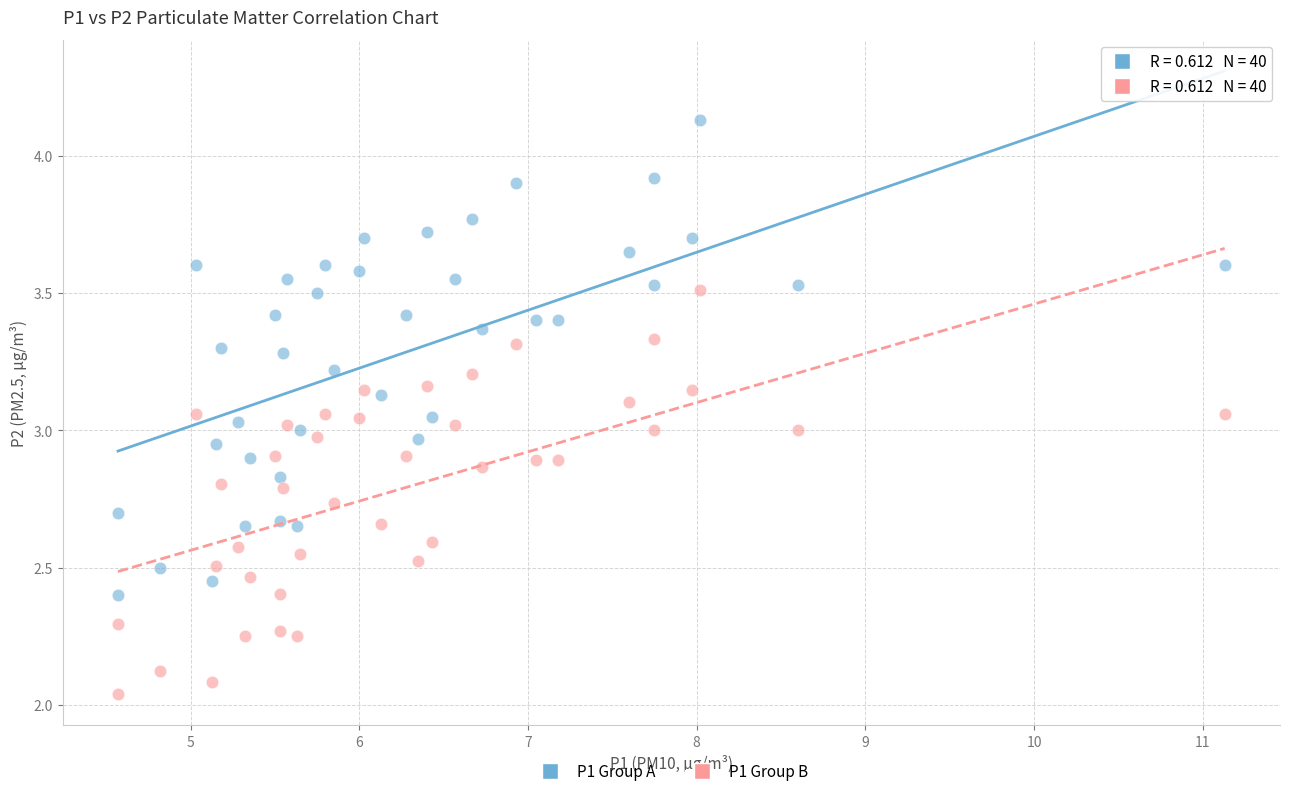

Across all data points, what is the range of X values (max minus min)?

6.6